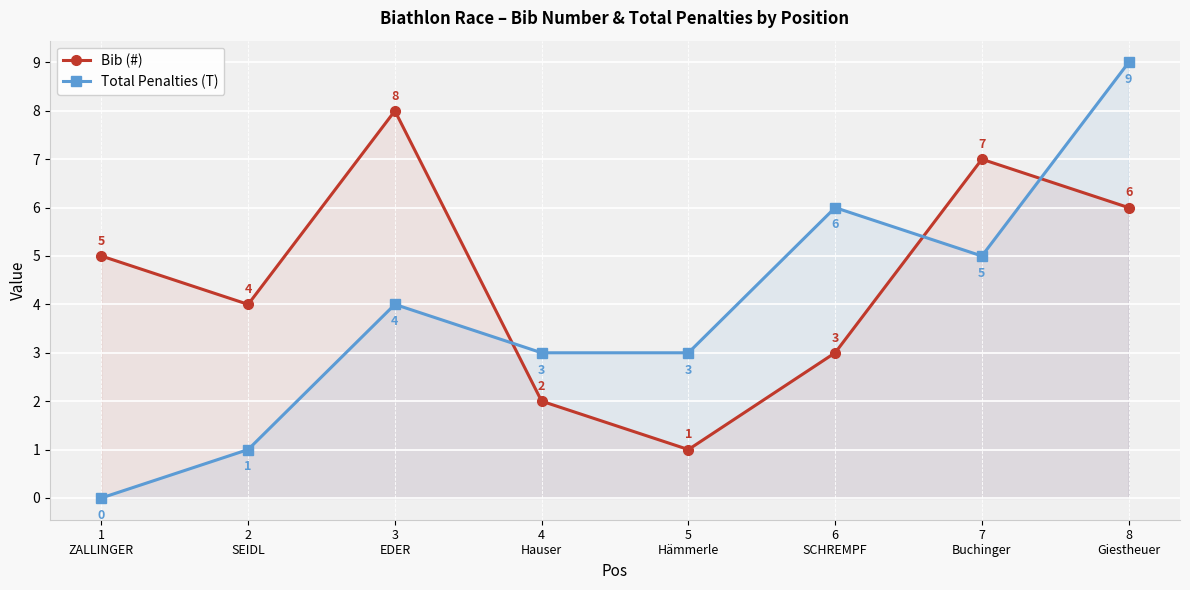

What is the lowest value of the Bib (#) series?

1